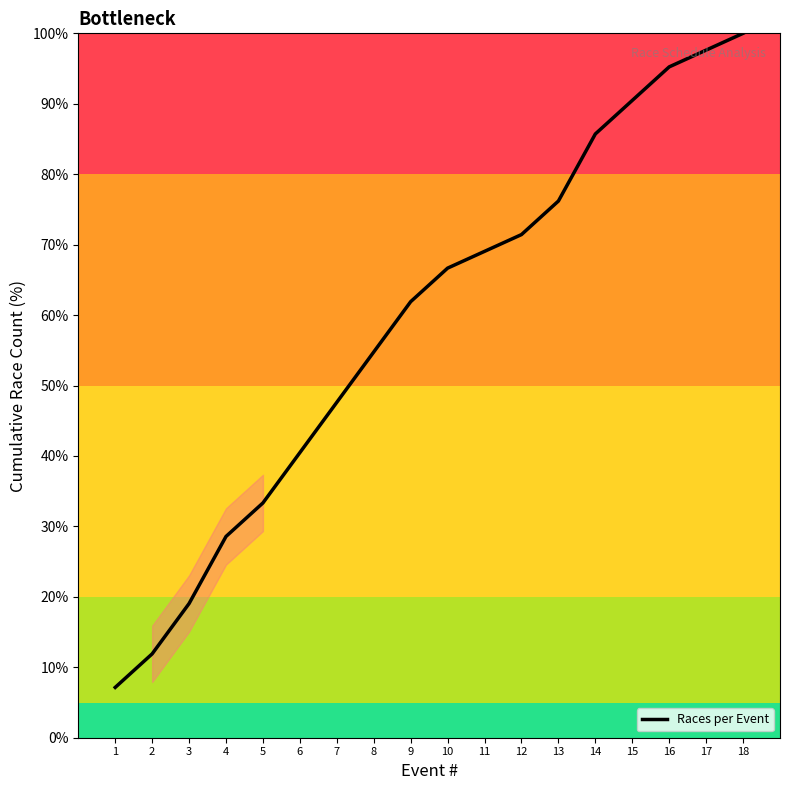

The value at 15 is 126.3. True or false?

False